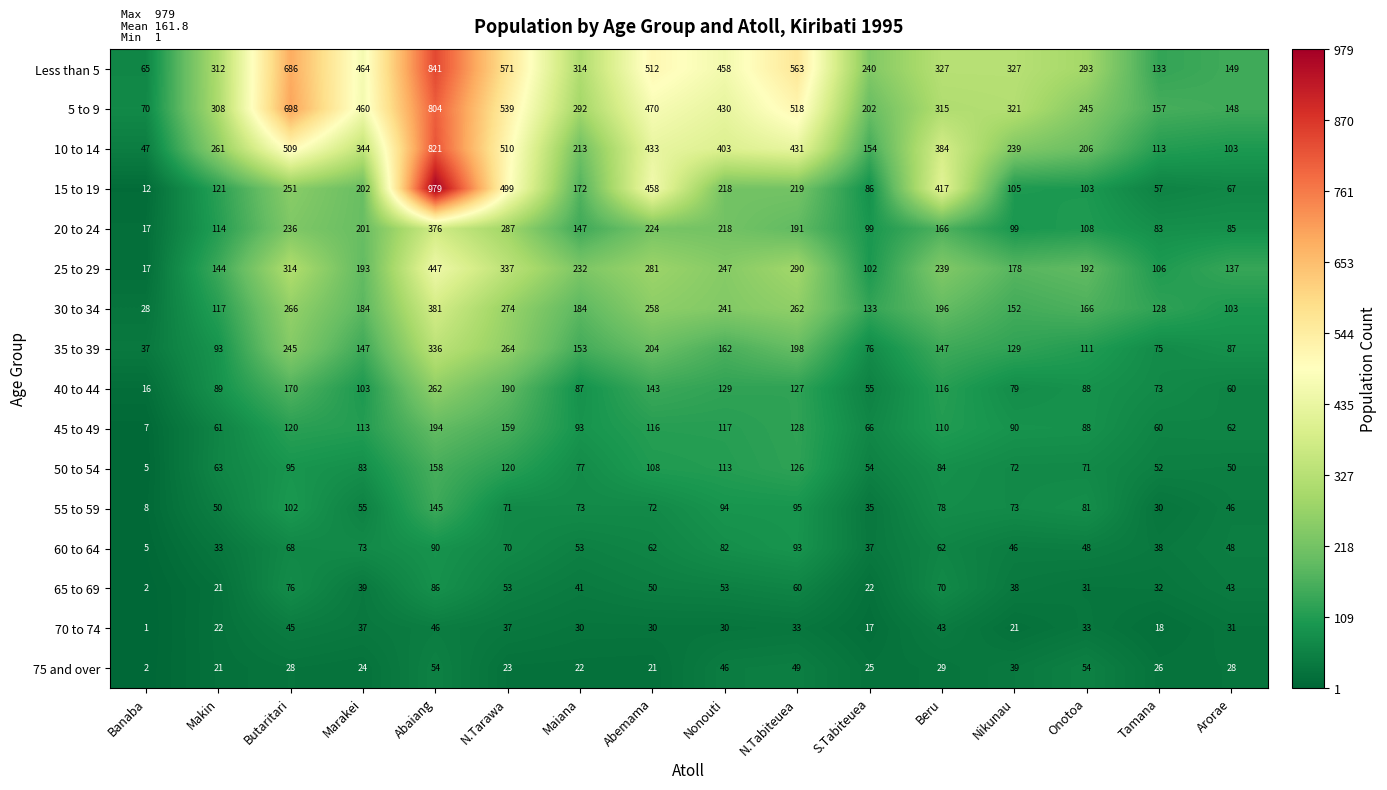

Where does the 60 to 64 series first go above 62?

Butaritari